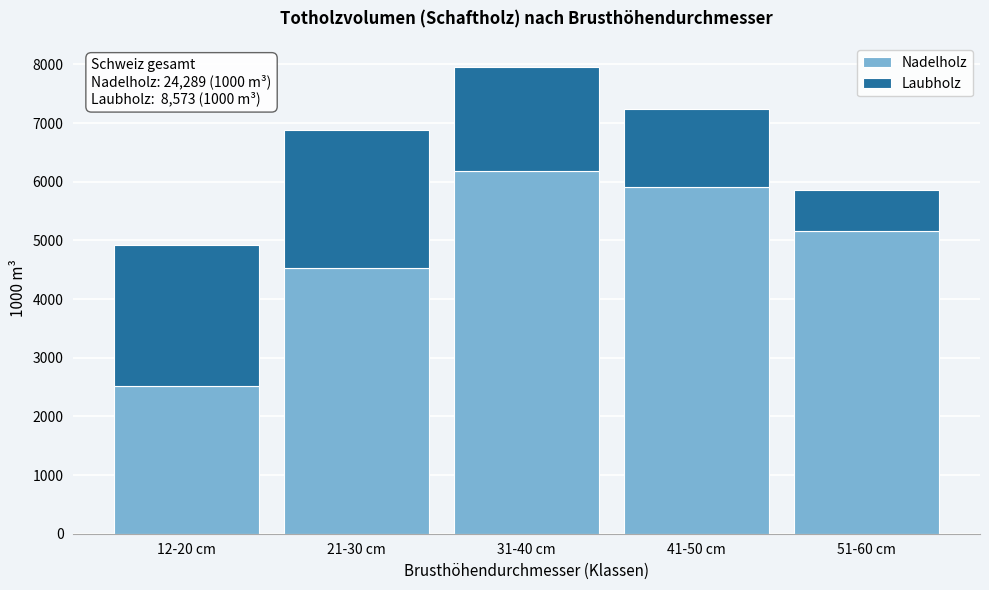

Reading right to left, transcribe the values for Nadelholz.

51-60 cm=5160	41-50 cm=5915	31-40 cm=6179	21-30 cm=4524	12-20 cm=2511